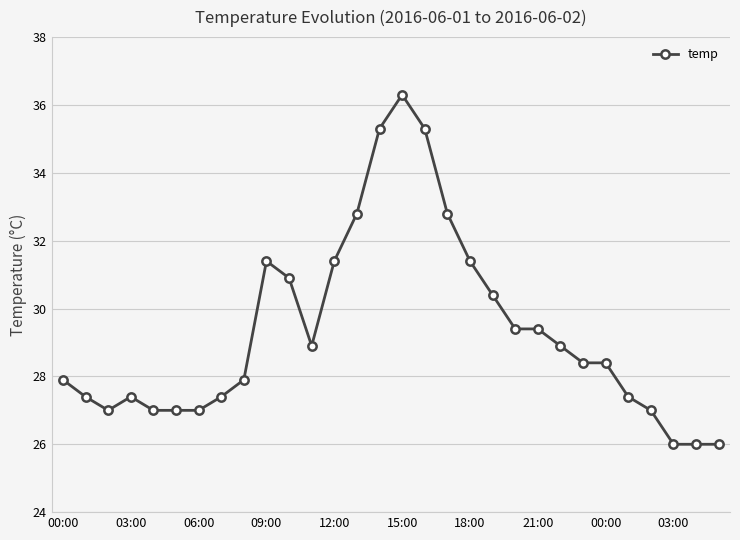

What is the smallest value displayed?

26.0